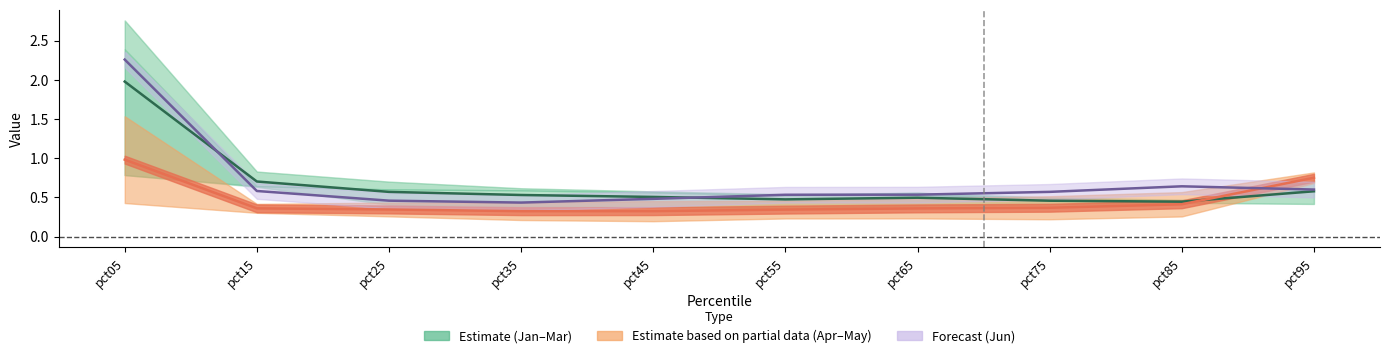

True or false: Jun line and Group2 mean intersect in this chart.

True